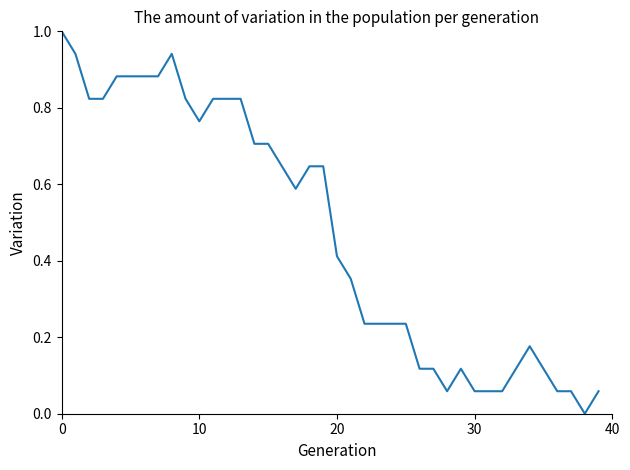

Is this an area chart (filled region under the line)?

No